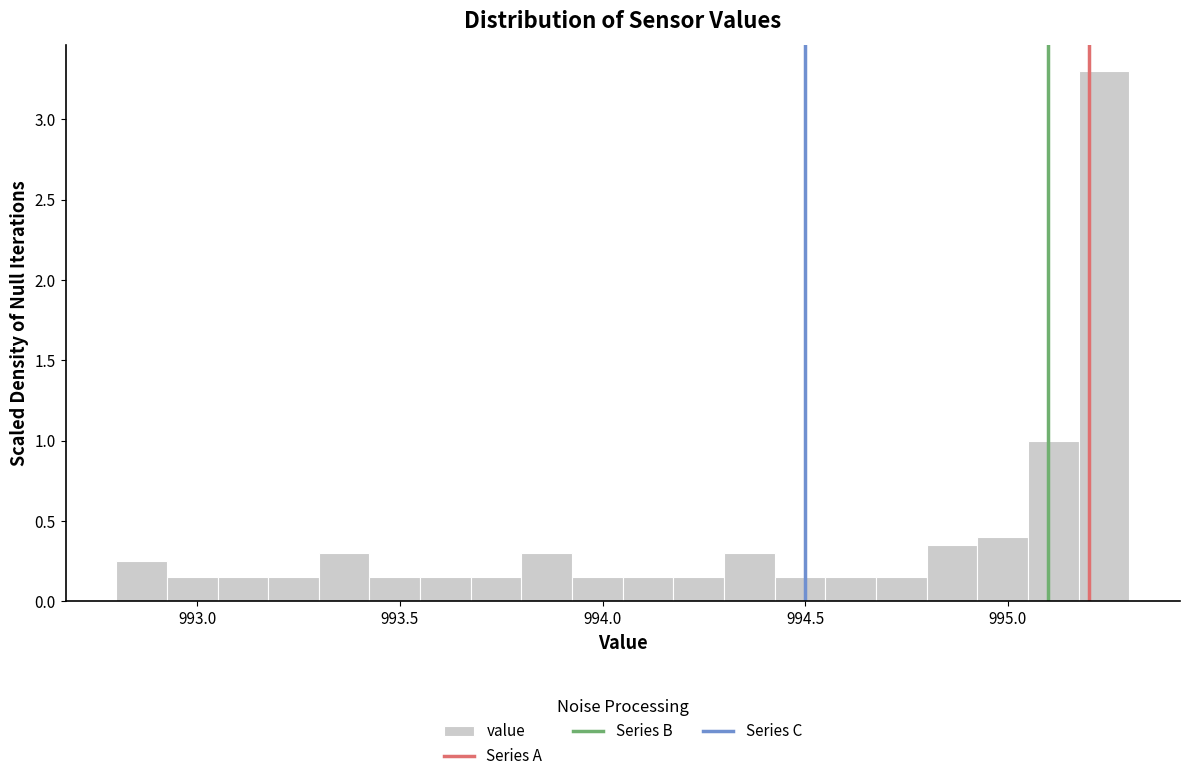

Around what value on the x-axis is the tallest bar? Give the approximate position of its centre, as read against the axis.

995.25